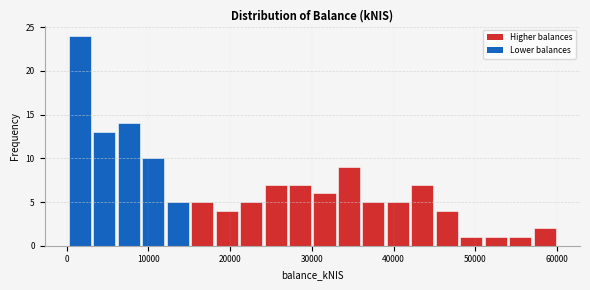

Read against the x-axis, roughly where is the centre of the tallest bar?

2000